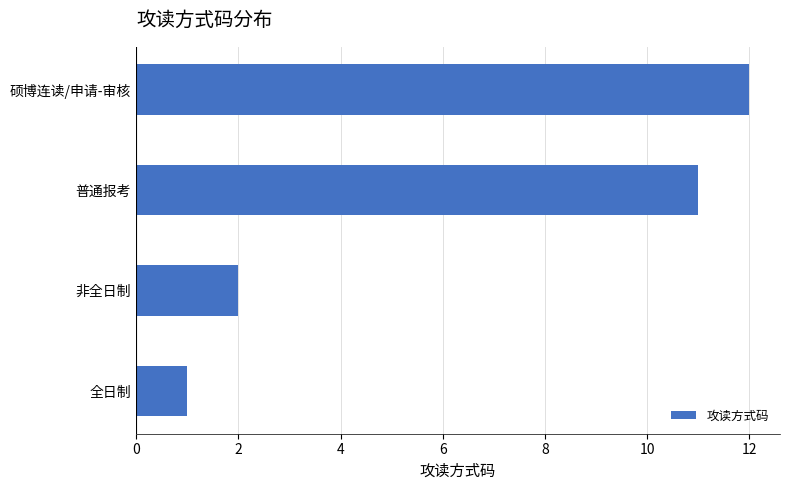

How many values are below 11?

2